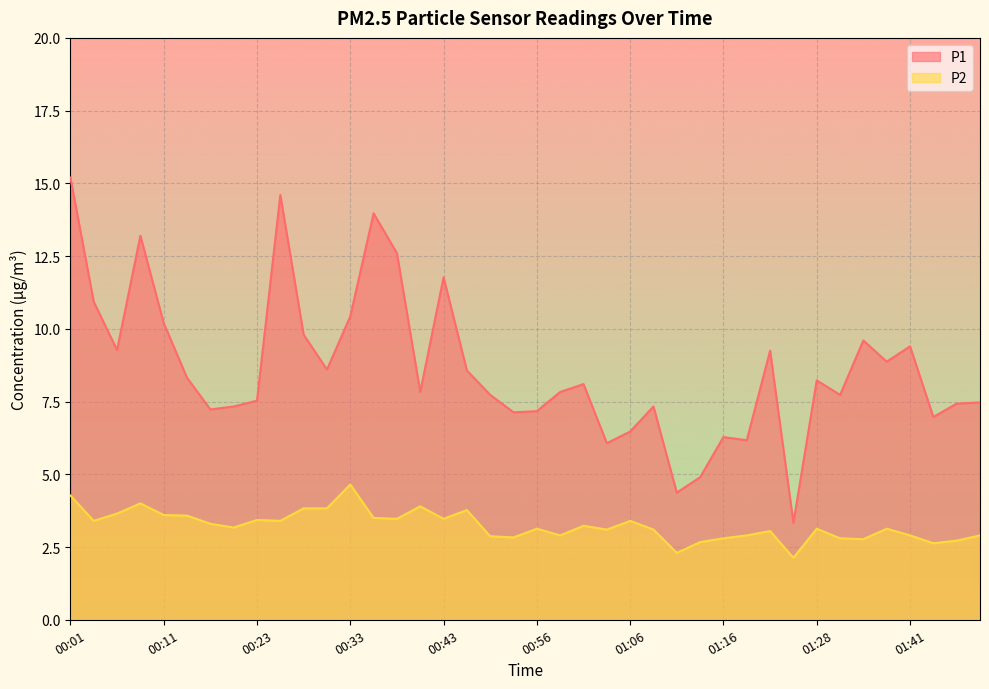

Reading right to left, extract all data points from this chart.

P1: 7.5	7.4	7.0	9.4	8.9	9.6	7.7	8.2	3.3	9.2	6.2	6.3	4.9	4.4	7.3	6.5	6.1	8.1	7.8	7.2	7.1	7.7	8.6	11.8	7.8	12.6	14.0	10.4	8.6	9.8	14.6	7.5	7.3	7.2	8.3	10.2	13.2	9.3	10.9	15.2
P2: 2.9	2.7	2.6	2.9	3.1	2.8	2.8	3.1	2.1	3.0	2.9	2.8	2.7	2.3	3.1	3.4	3.1	3.2	2.9	3.1	2.8	2.9	3.8	3.5	3.9	3.5	3.5	4.7	3.8	3.8	3.4	3.4	3.2	3.3	3.6	3.6	4.0	3.6	3.4	4.3